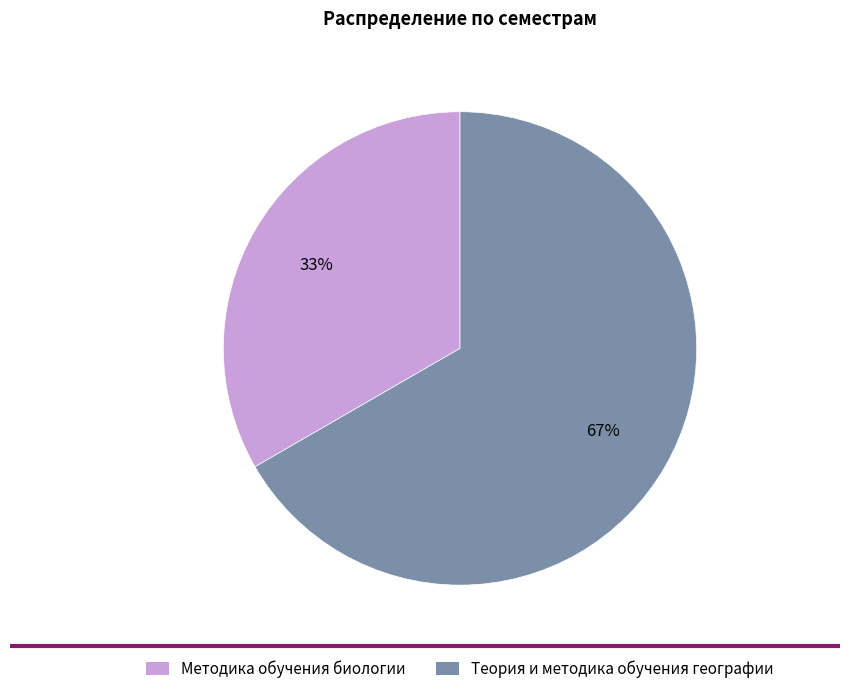

Do Теория и методика обучения географии and Методика обучения биологии together represent more than half of the pie?

Yes